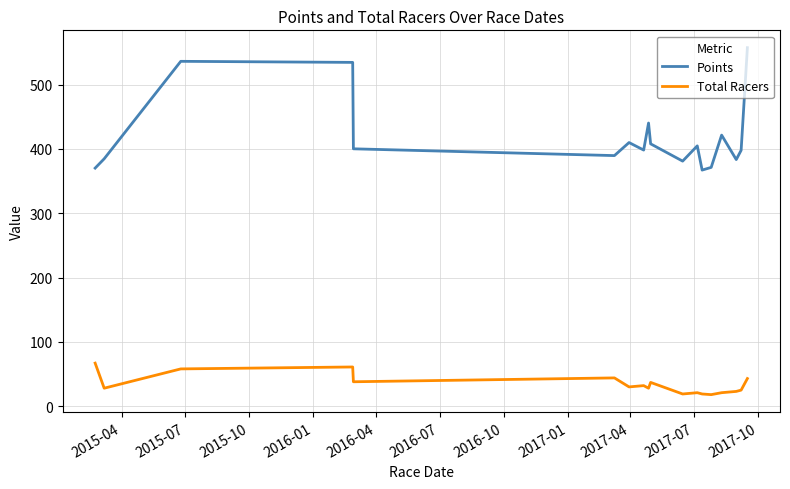

True or false: Total Racers and Points intersect in this chart.

False